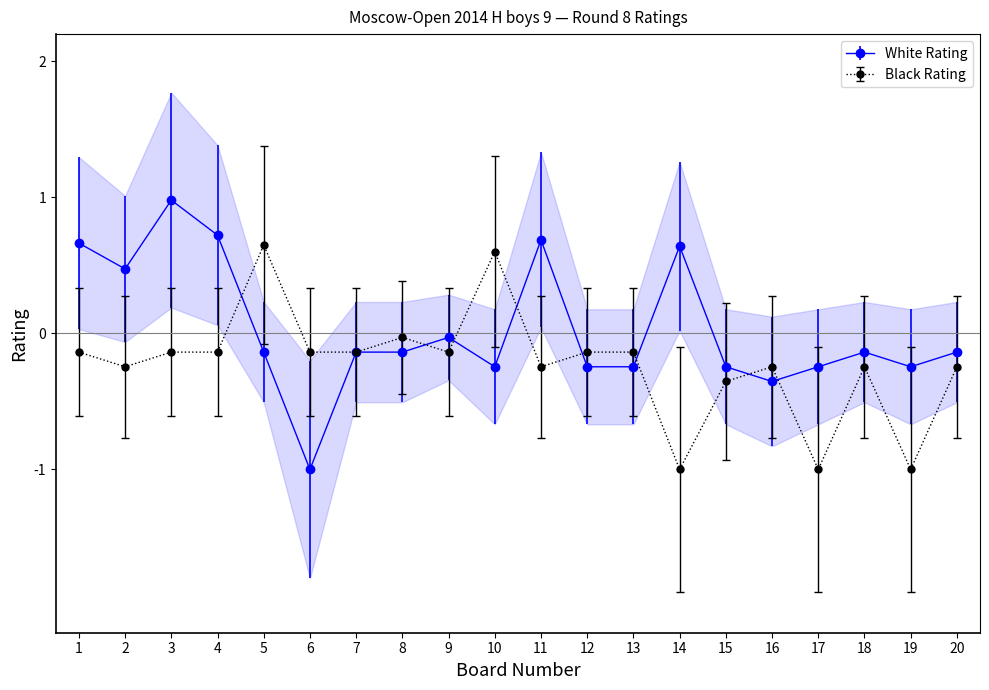

What is the total value across all series at 1?

0.5